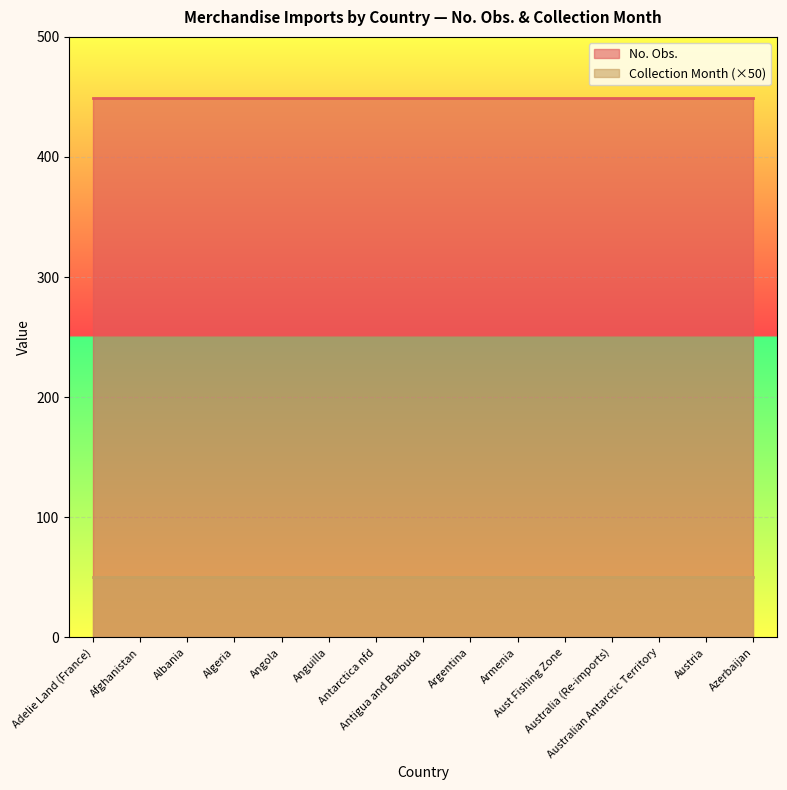

Rank the series at Albania from highest to lowest value.

No. Obs., Collection Month (×50)